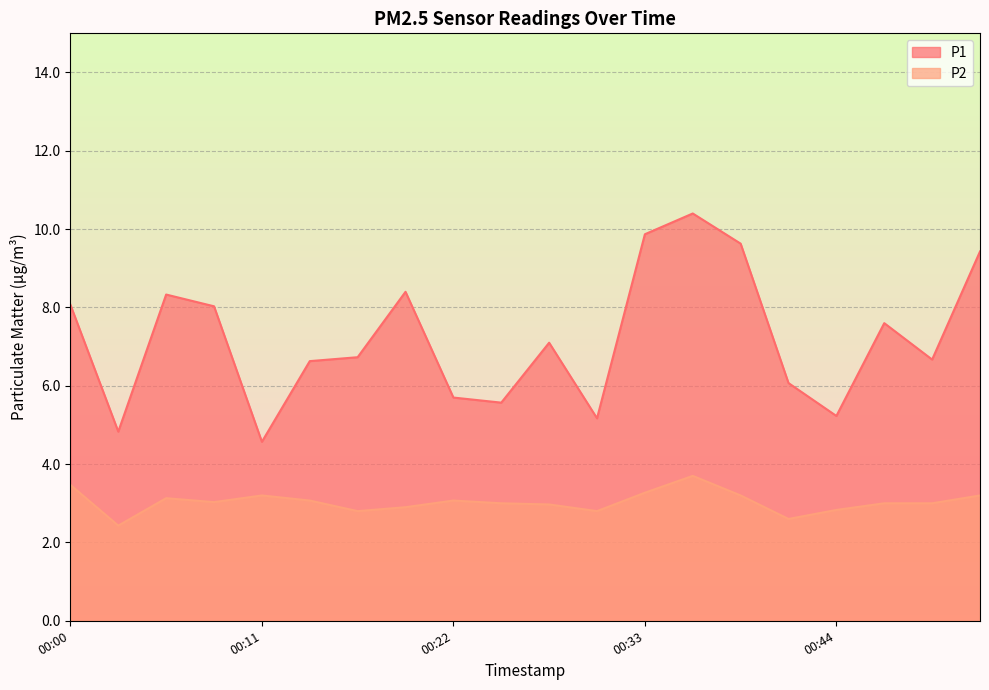

Where does the P2 series first go above 3?

00:00